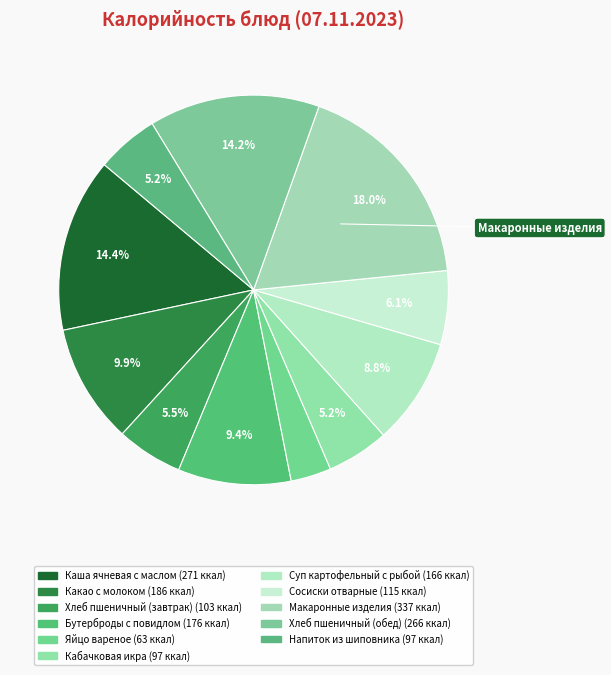

To the nearest percent, what is the difference between the largest and smallest slice percentages?

15%